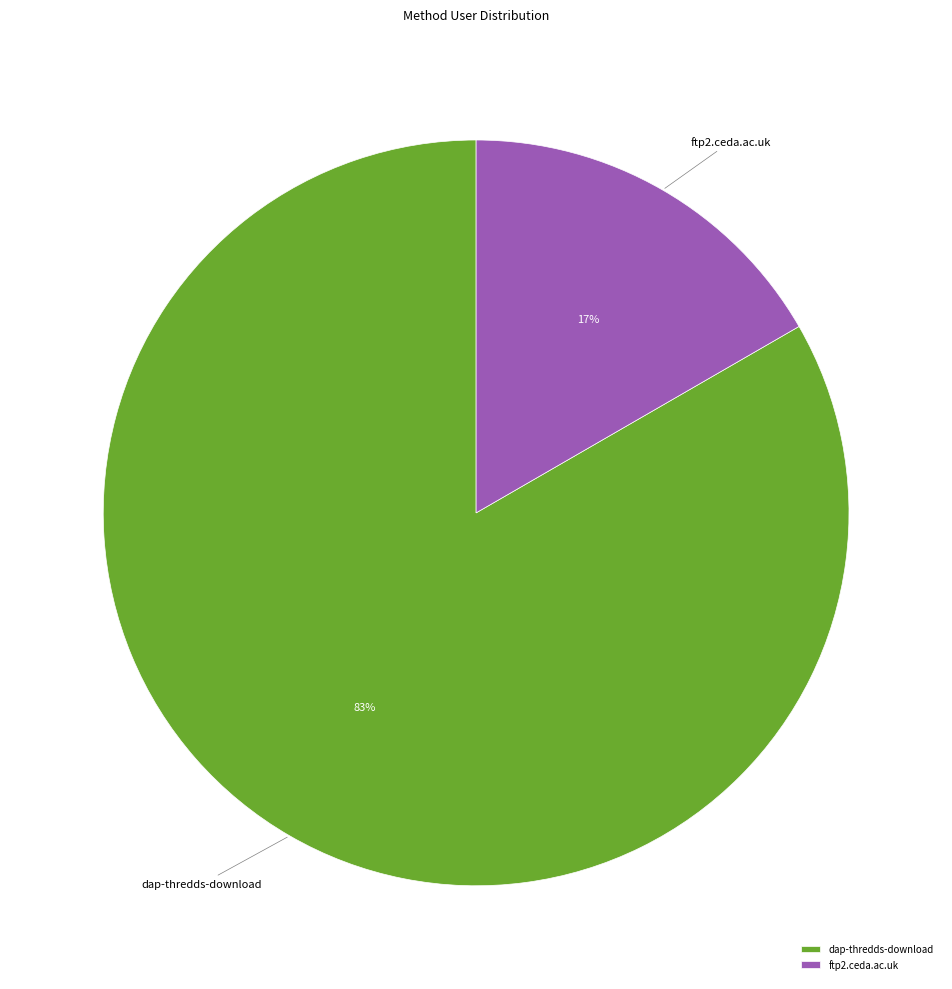

Rank the categories by value from highest to lowest.

dap-thredds-download, ftp2.ceda.ac.uk